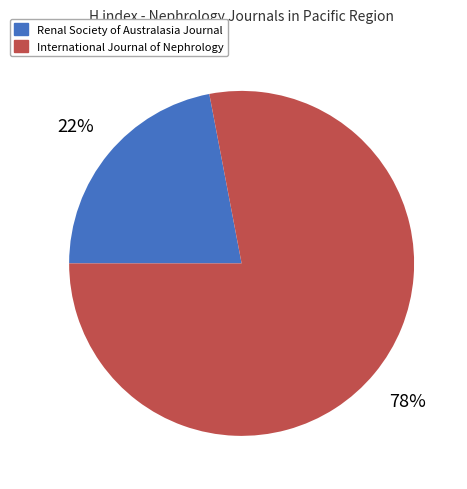

Is it true that International Journal of Nephrology is 88% of the pie?

False